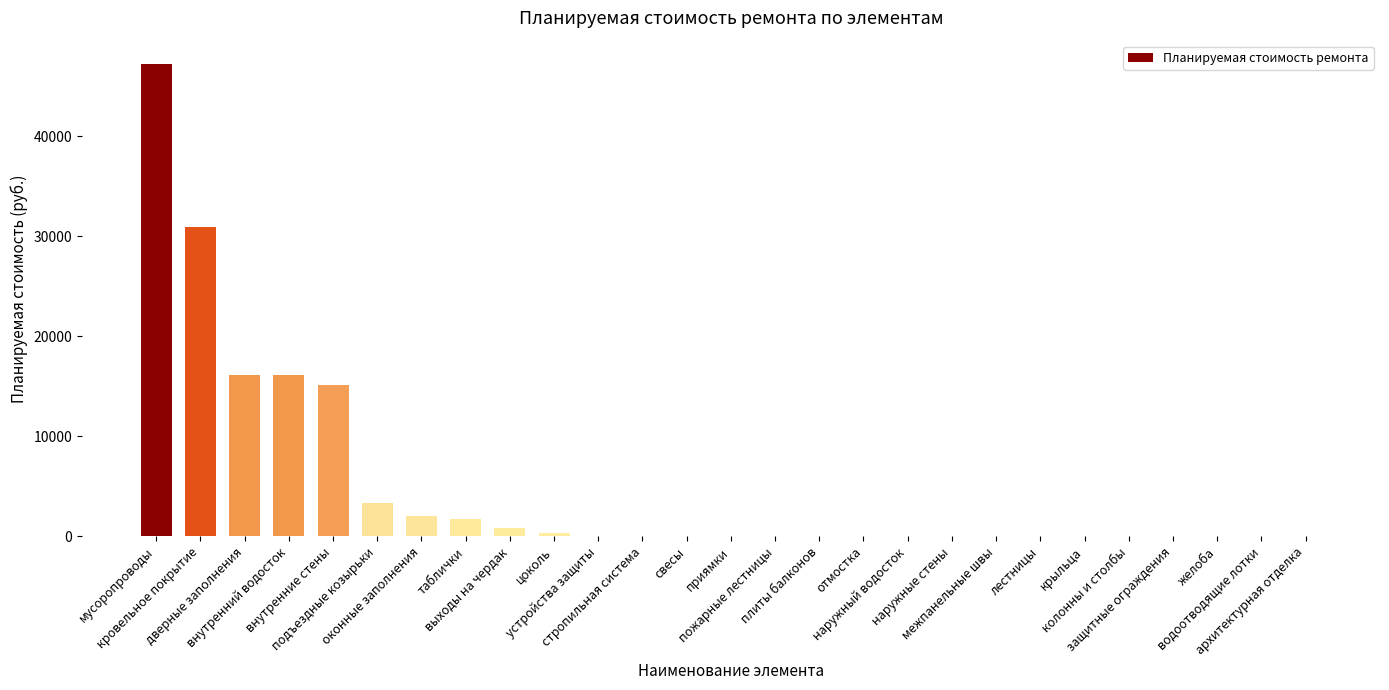

What is the maximum value shown in the chart?

47184.8